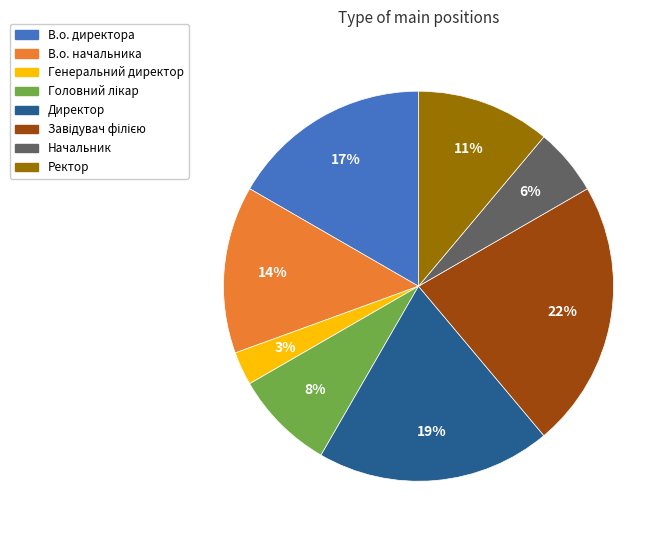

To the nearest percent, what portion does Ректор represent?

11%